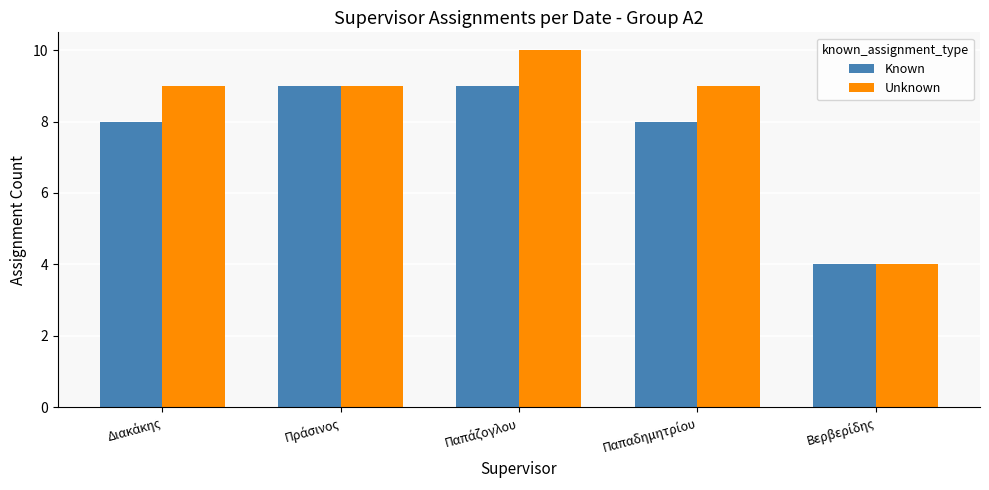

What is the sum of all Unknown values?

41